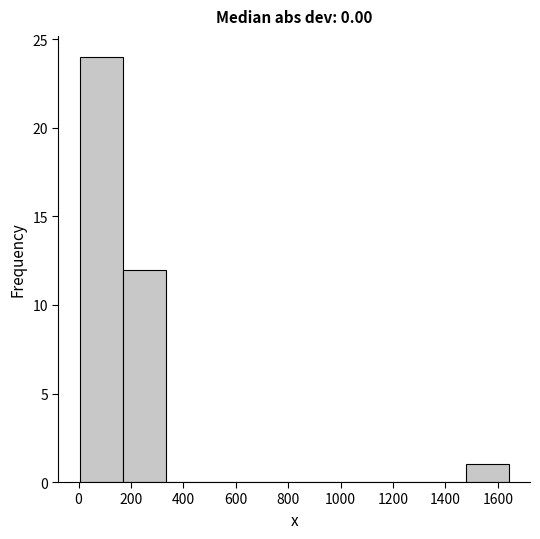

Reading left to right, list every bar in this chart as the range it spans on the x-axis followed by its height. Neither the bar edges nor the heights are printed on the chart, so give them approximately, as read against the axes.

0 to 160: 24
160 to 340: 12
340 to 500: 0
500 to 660: 0
660 to 820: 0
820 to 980: 0
980 to 1160: 0
1160 to 1320: 0
1320 to 1480: 0
1480 to 1640: 1